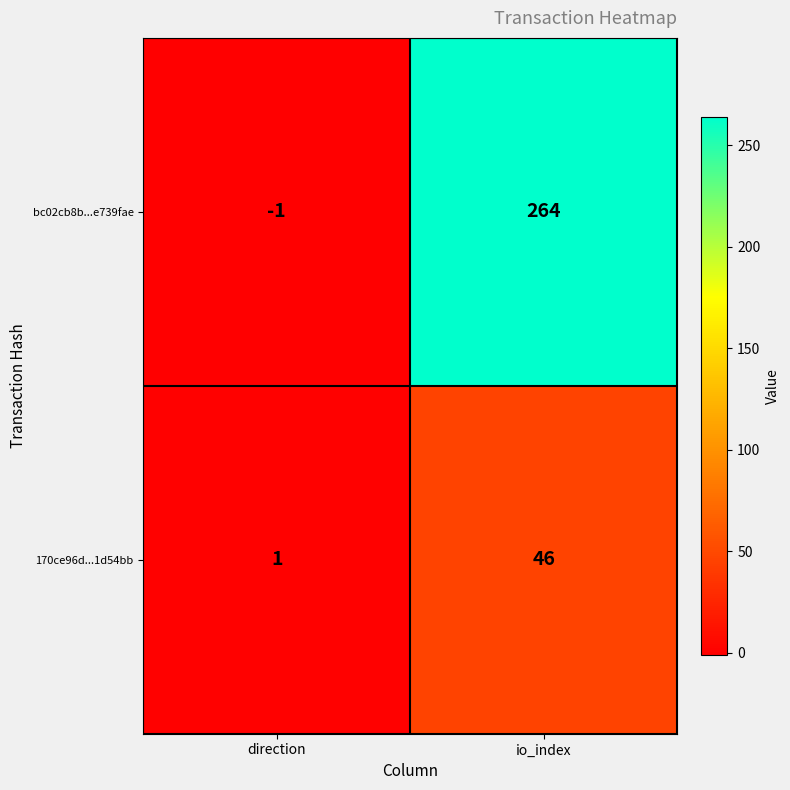

Which category has the lowest value across all series?

direction